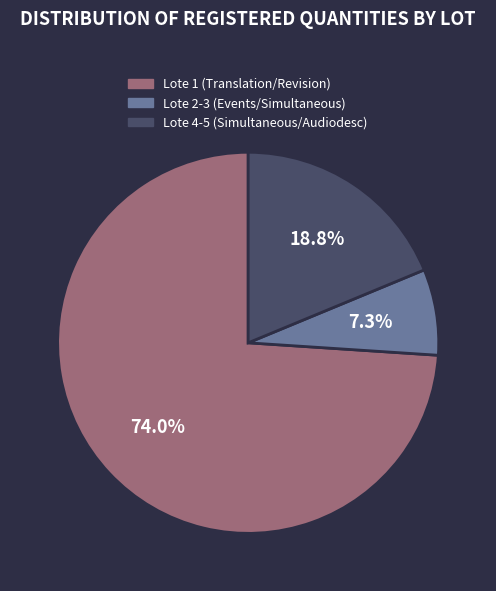

Count the number of slices in the pie.

3